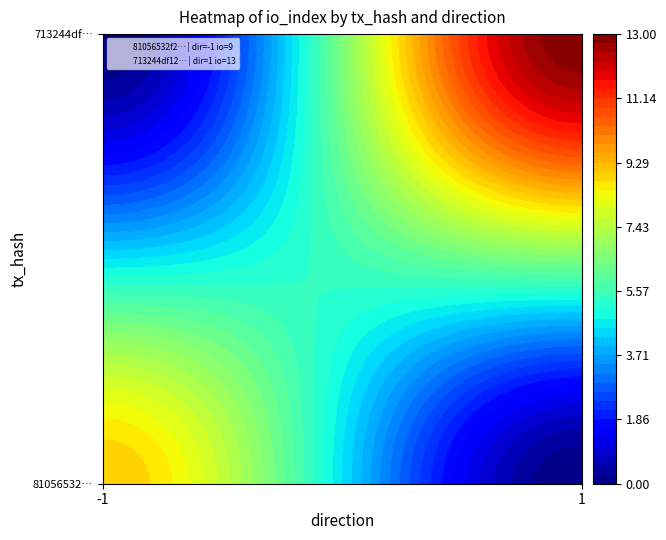

Between direction and io_index, which is larger?

io_index